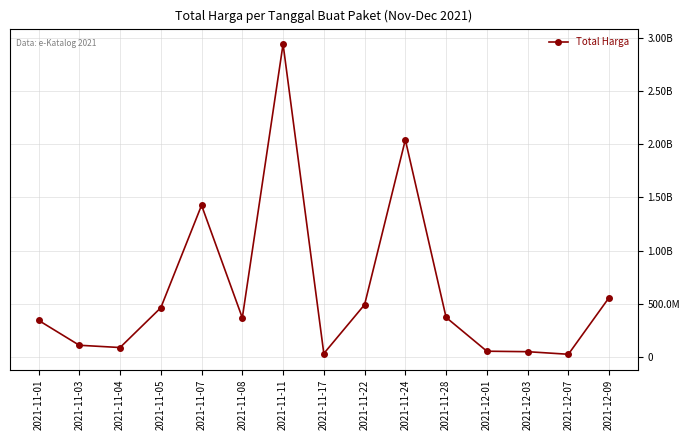

Is this an area chart (filled region under the line)?

No